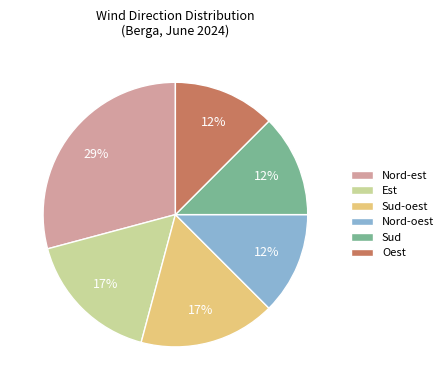

Is there a majority slice in this chart?

No